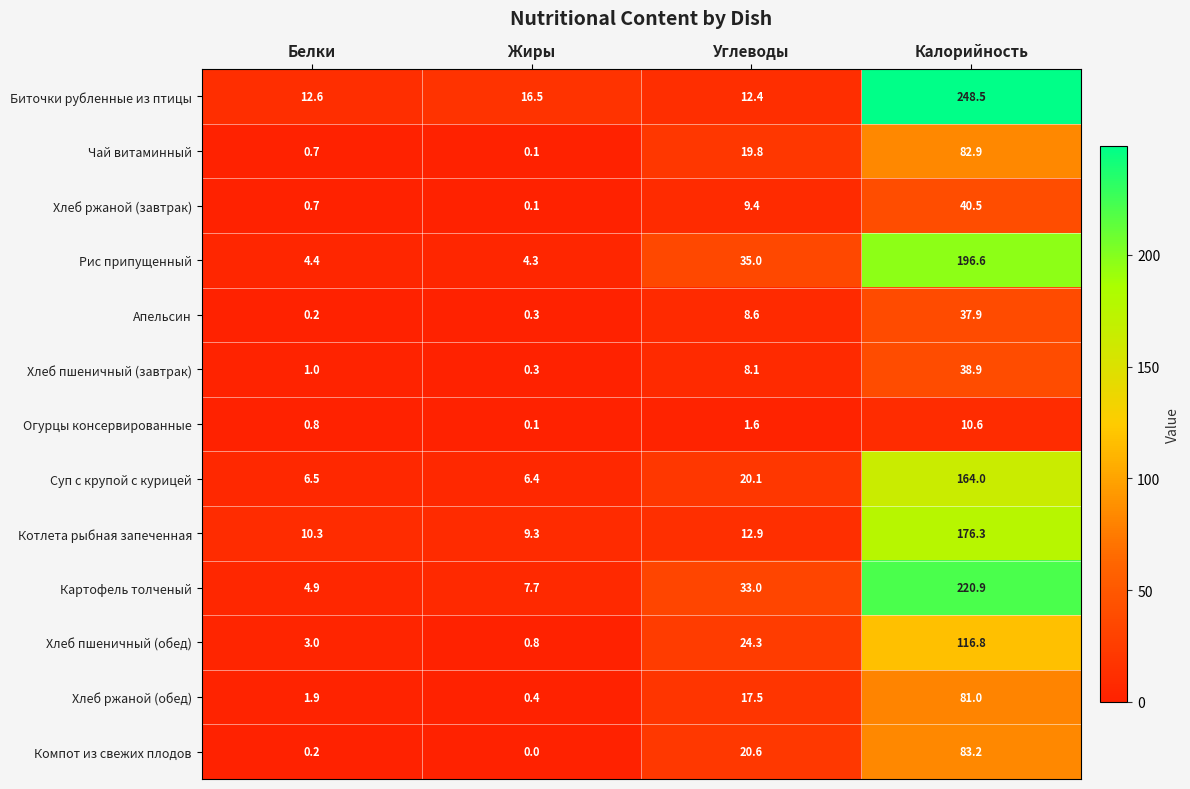

Rank the series by their maximum value, from highest to lowest.

Биточки рубленные из птицы, Картофель толченый, Рис припущенный, Котлета рыбная запеченная, Суп с крупой с курицей, Хлеб пшеничный (обед), Компот из свежих плодов, Чай витаминный, Хлеб ржаной (обед), Хлеб ржаной (завтрак), Хлеб пшеничный (завтрак), Апельсин, Огурцы консервированные